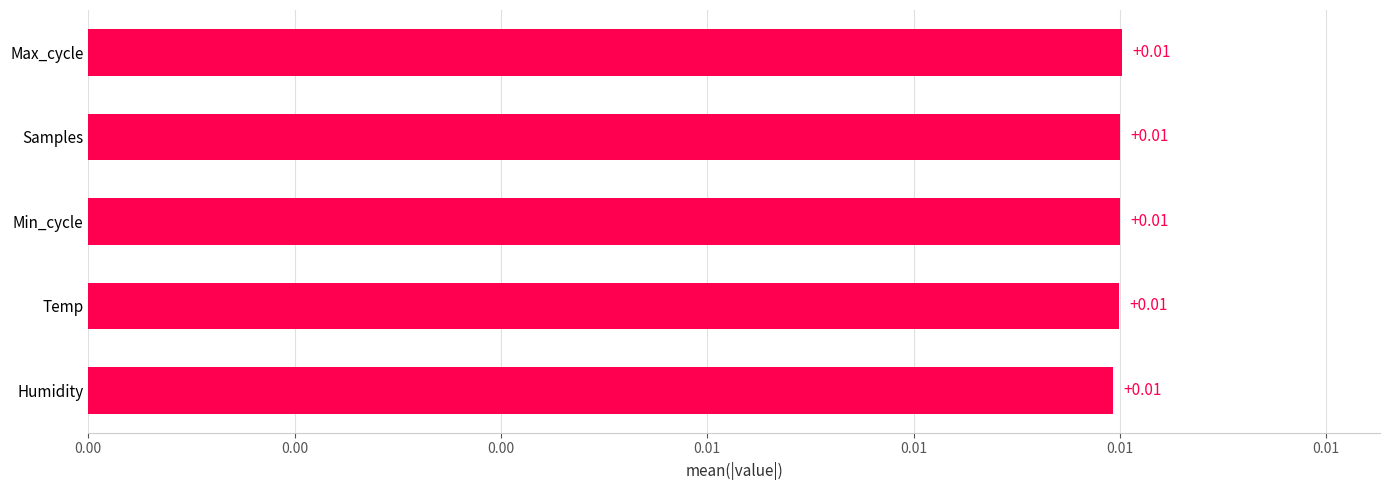

Are the bars horizontal?

Yes